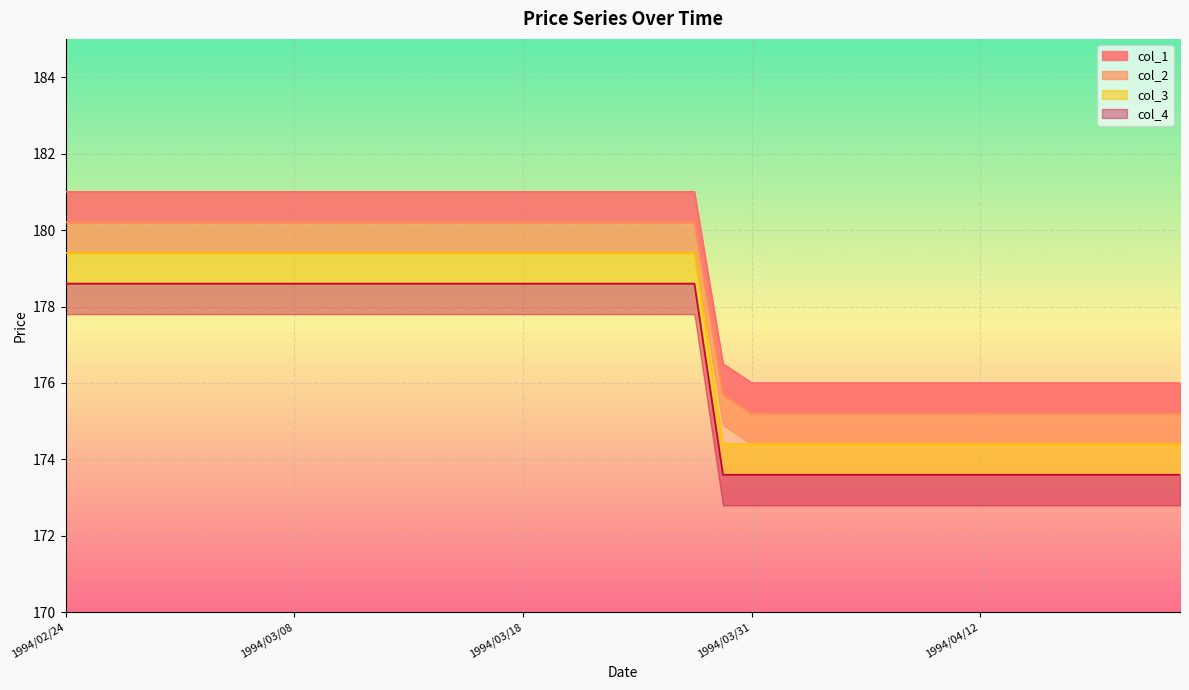

What is the label of the 37th point from the right?

1994/03/01